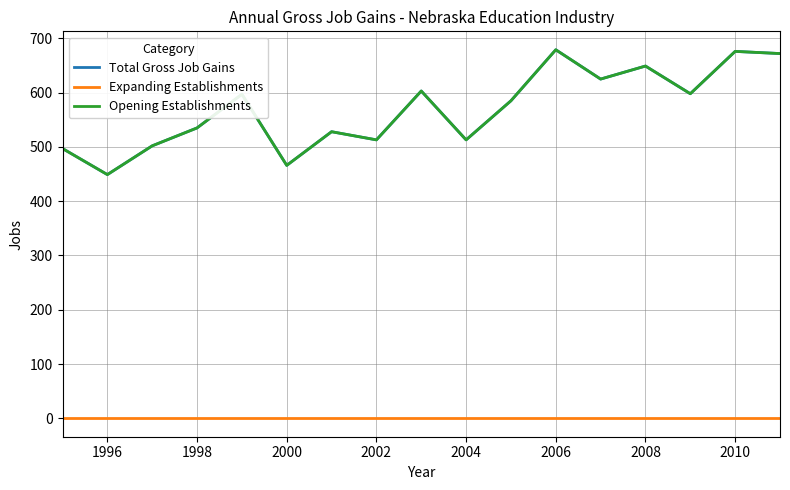

Does the chart display data point markers on the line(s)?

No